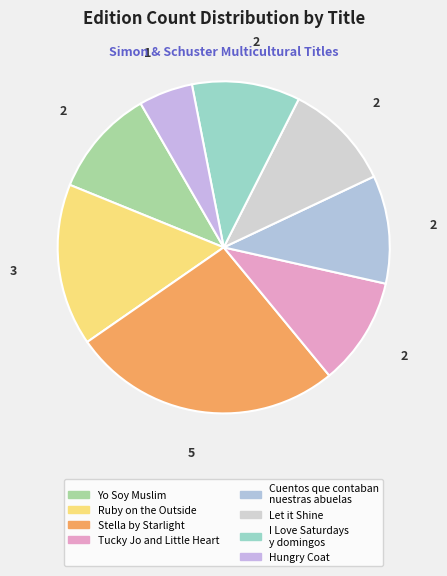

How many segments does this pie chart have?

8